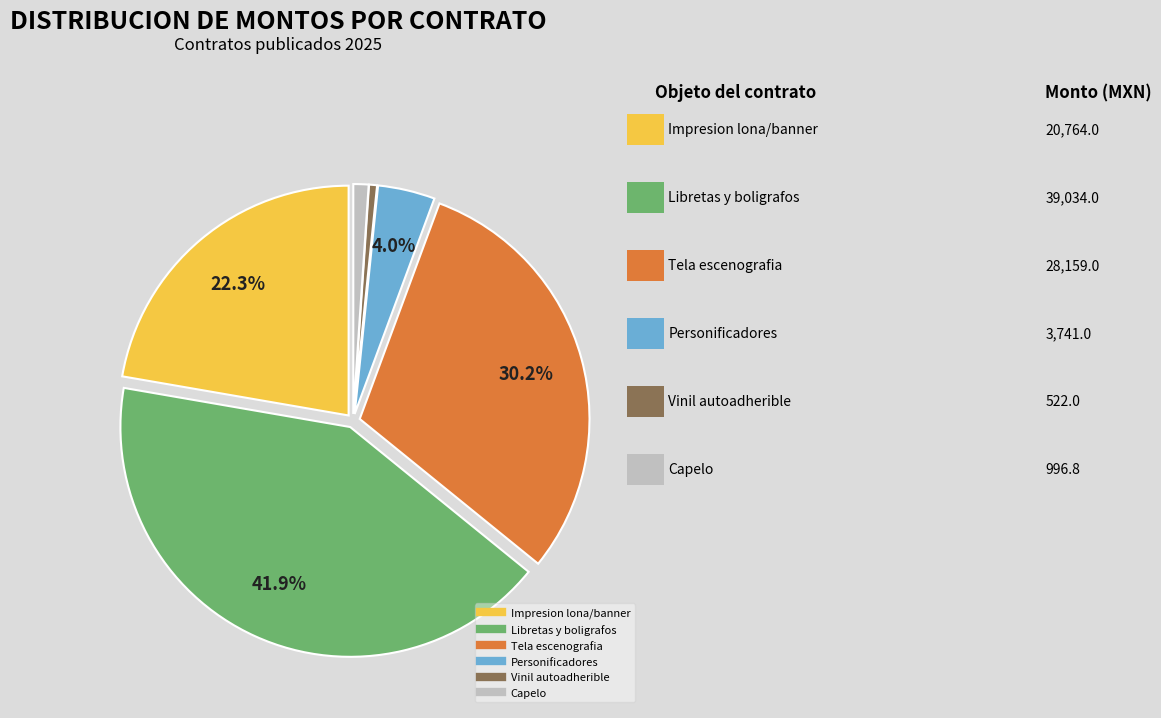

Is there a majority slice in this chart?

No